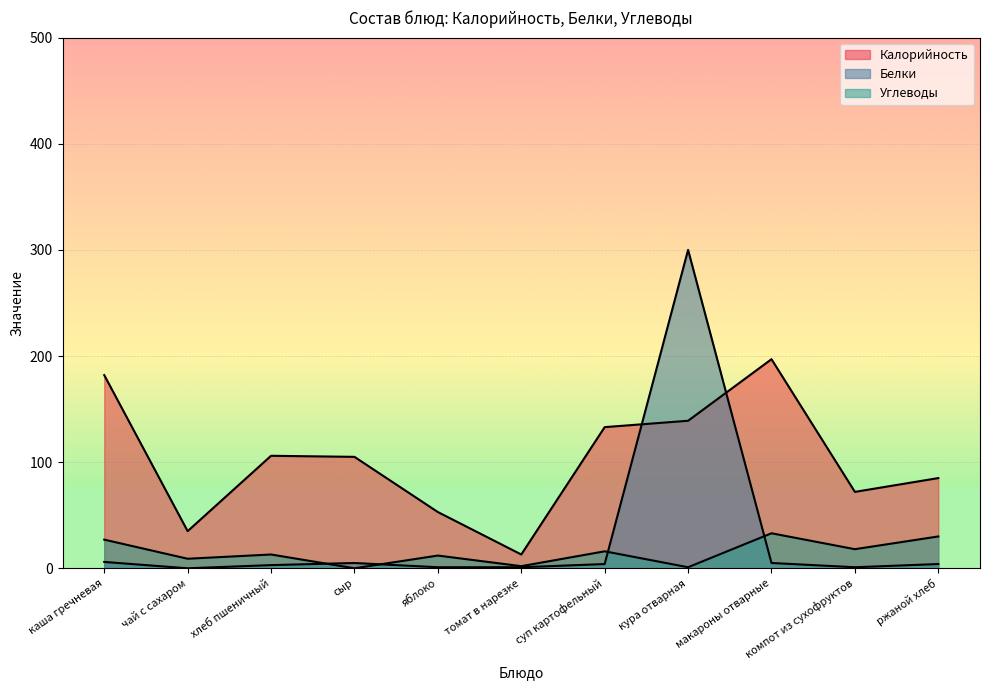

How many times do Белки and Калорийность cross each other?

2